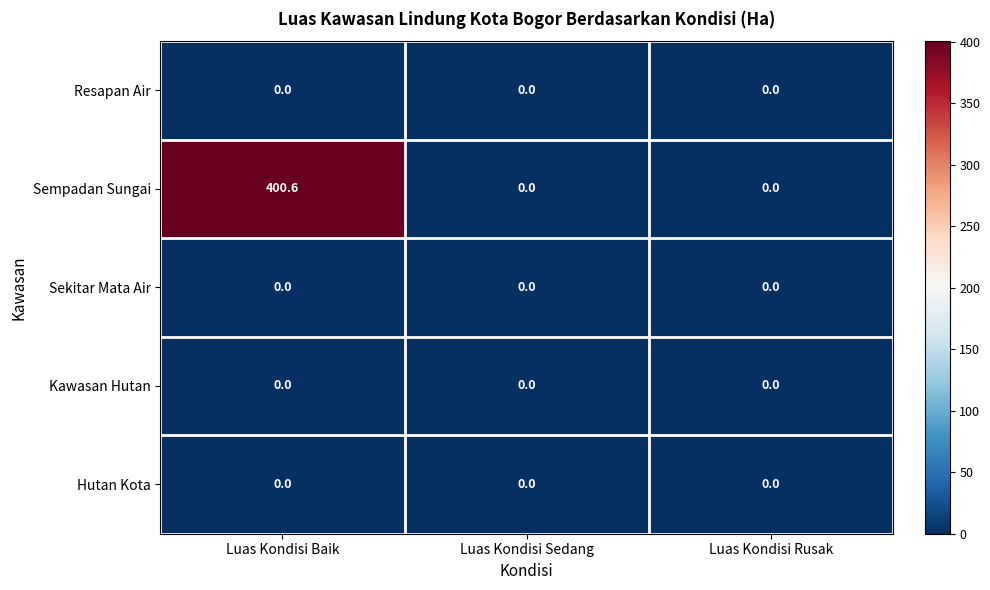

How many categories are shown in the chart?

3